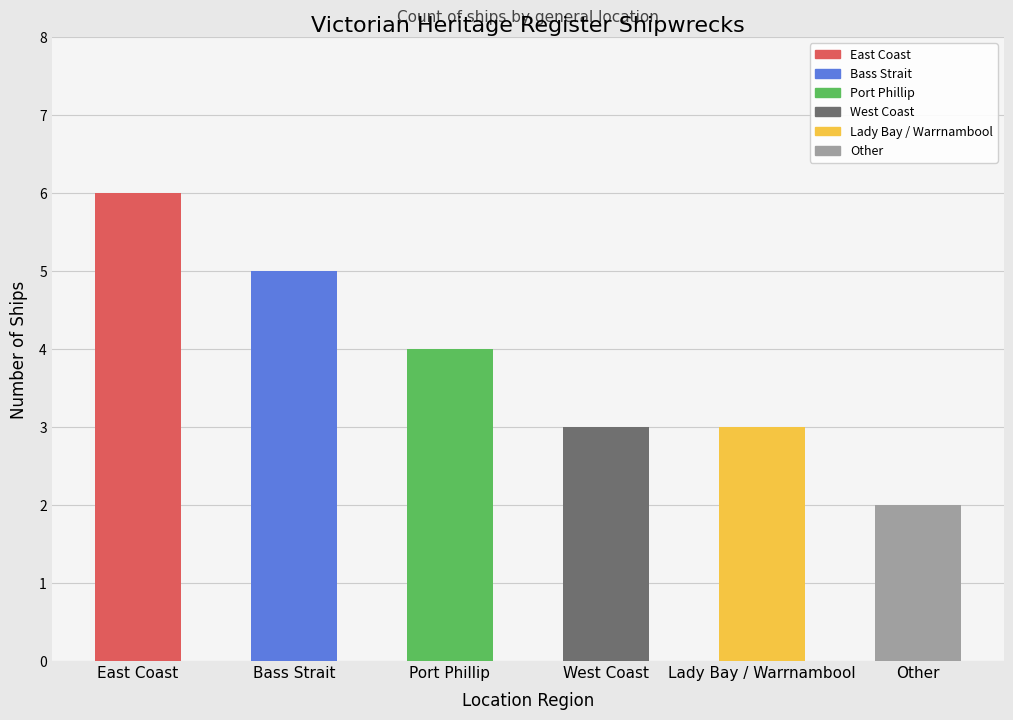

What is the value of the 1st bar from the left?

6